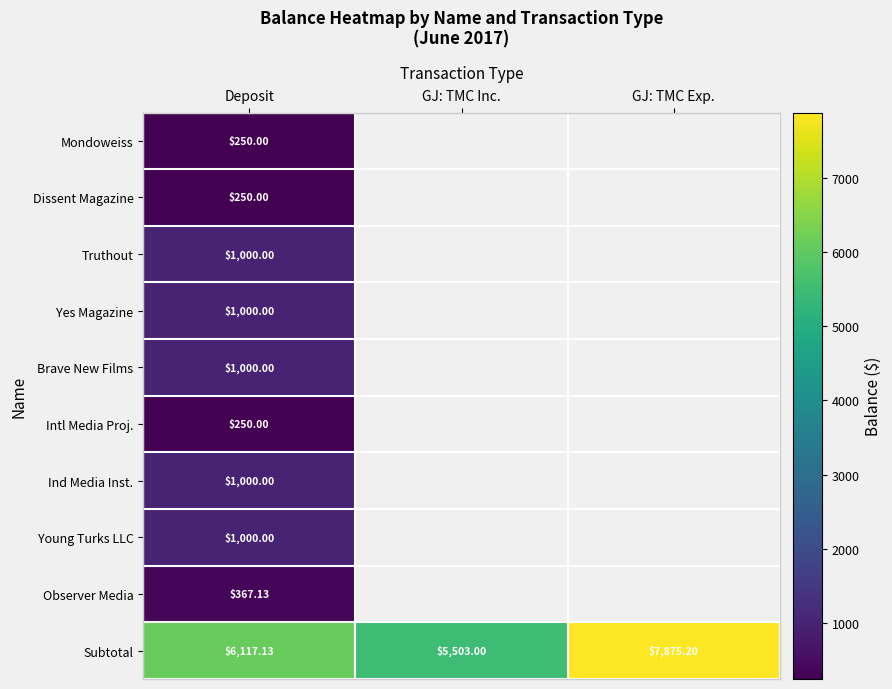

Is the value of Ind Media Inst. at GJ: TMC Inc. greater than the value of Young Turks LLC at GJ: TMC Inc.?

No